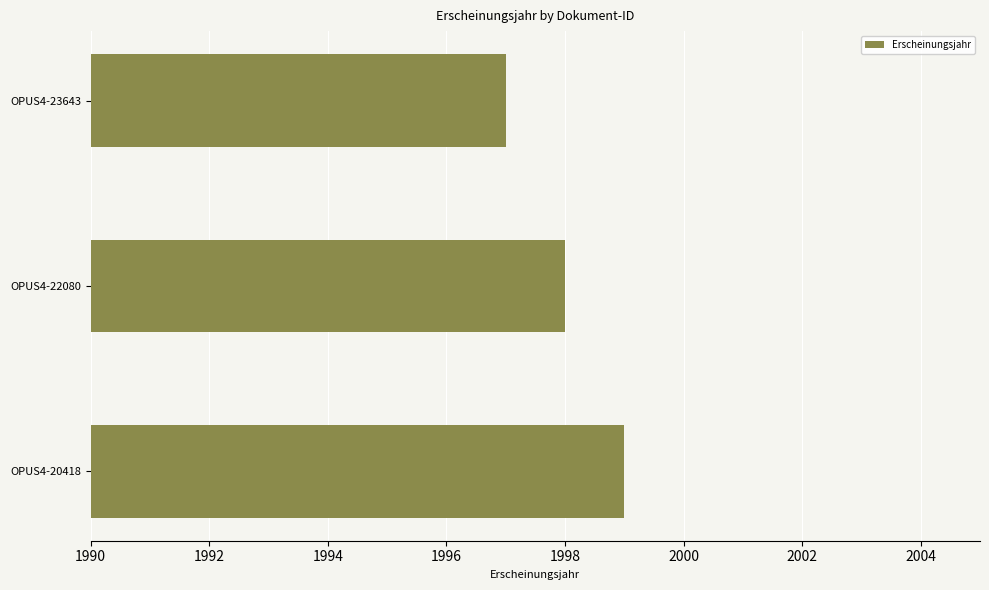

Which category has the lowest value across all series?

OPUS4-23643